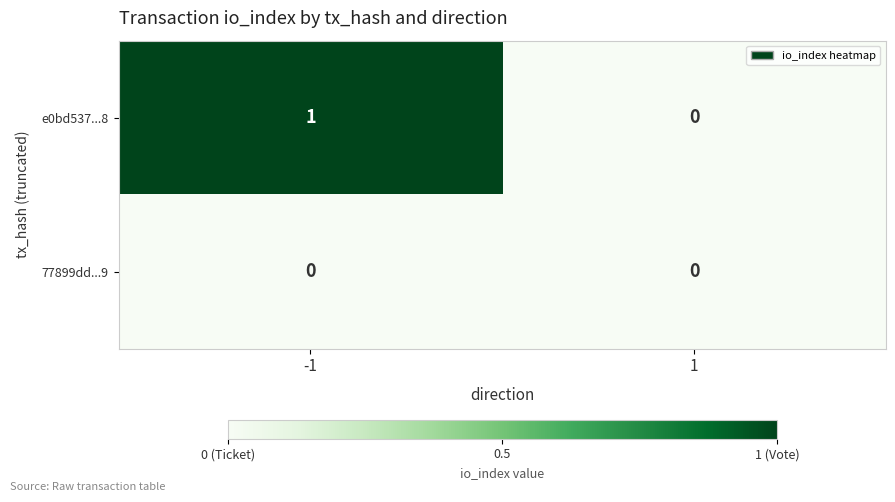

Between -1 and 1, which series saw the biggest shift?

e0bd537...8